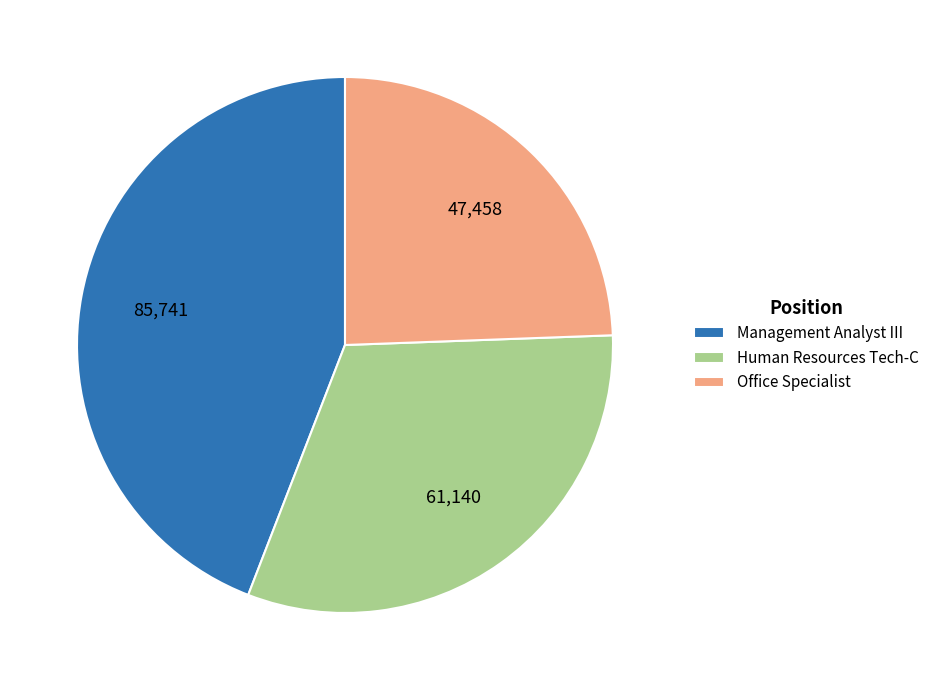

Does Management Analyst III account for over 50% of the chart?

No